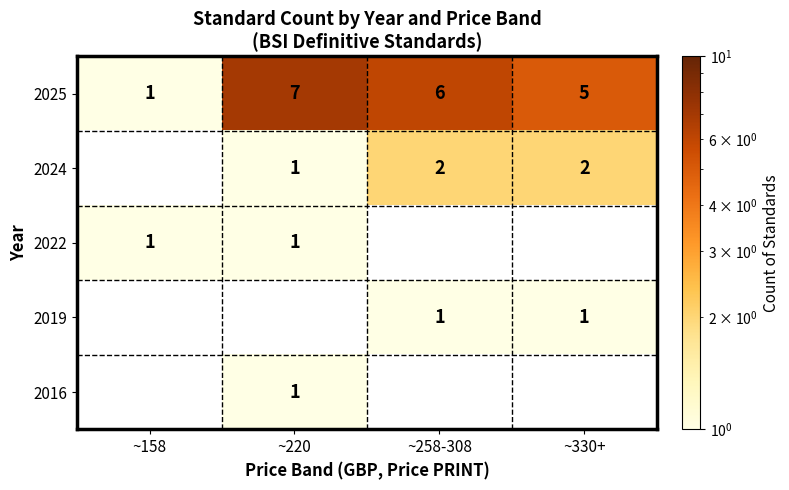

What is the sum of all 2025 values?

19